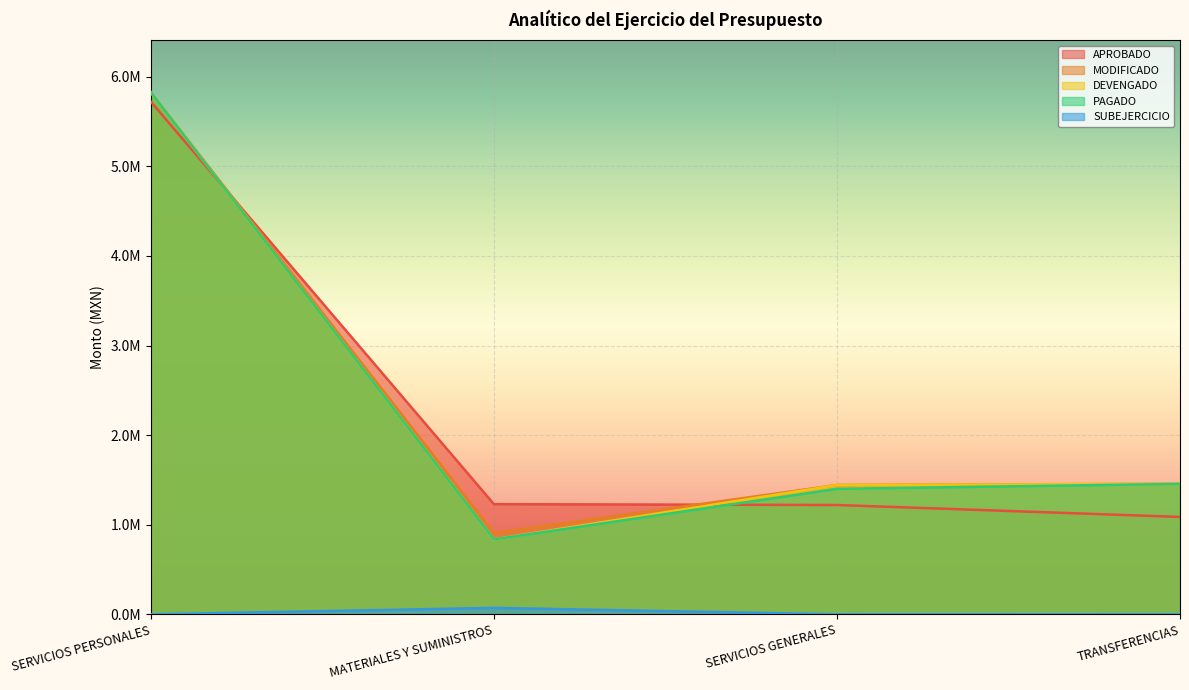

Reading left to right, what are all the values shown in this chart?

APROBADO: SERVICIOS PERSONALES=5720450.8	MATERIALES Y SUMINISTROS=1229590.3	SERVICIOS GENERALES=1219908.6	TRANSFERENCIAS=1086965.7
MODIFICADO: SERVICIOS PERSONALES=5824226.9	MATERIALES Y SUMINISTROS=909126.5	SERVICIOS GENERALES=1443306.6	TRANSFERENCIAS=1456887.4
DEVENGADO: SERVICIOS PERSONALES=5824226.7	MATERIALES Y SUMINISTROS=836839.3	SERVICIOS GENERALES=1443278.4	TRANSFERENCIAS=1455667.1
PAGADO: SERVICIOS PERSONALES=5824226.7	MATERIALES Y SUMINISTROS=836839.3	SERVICIOS GENERALES=1400422.4	TRANSFERENCIAS=1455667.1
SUBEJERCICIO: SERVICIOS PERSONALES=0.2	MATERIALES Y SUMINISTROS=72287.2	SERVICIOS GENERALES=28.2	TRANSFERENCIAS=1220.3